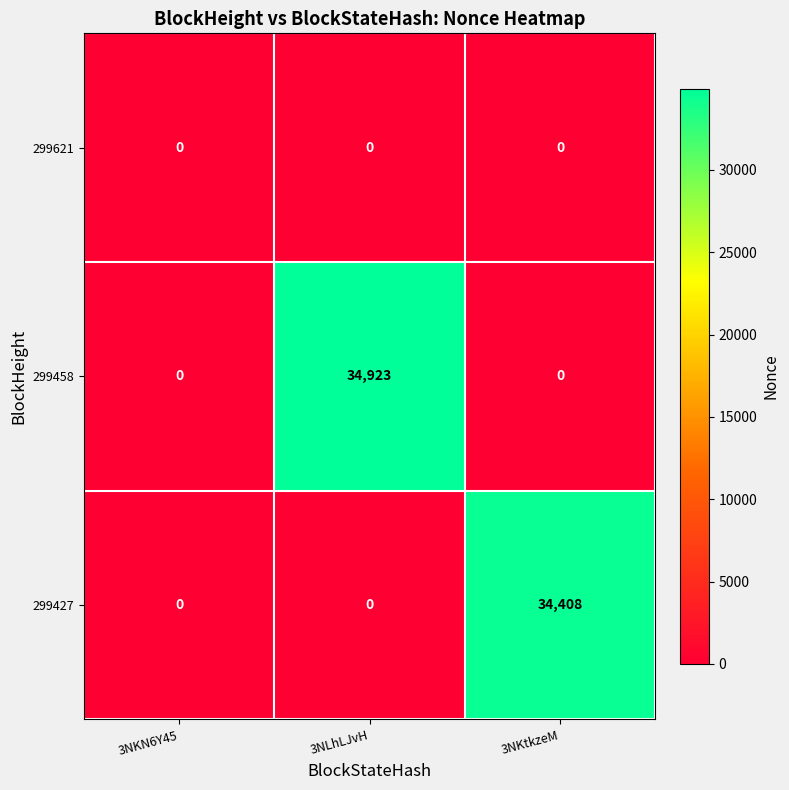

Reading right to left, what are all the values shown in this chart?

299621: 3NKtkzeM=0	3NLhLJvH=0	3NKN6Y45=0
299458: 3NKtkzeM=0	3NLhLJvH=34923	3NKN6Y45=0
299427: 3NKtkzeM=34408	3NLhLJvH=0	3NKN6Y45=0